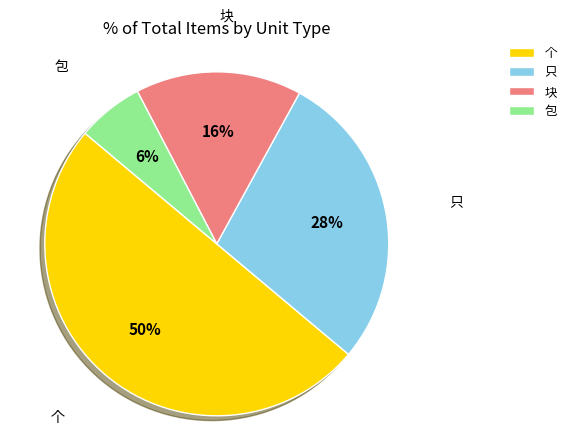

How many segments does this pie chart have?

4